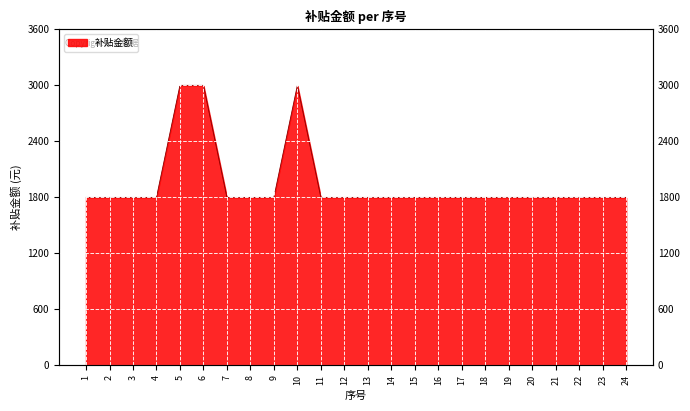

True or false: the data has more than 0 interior local peaks.

True